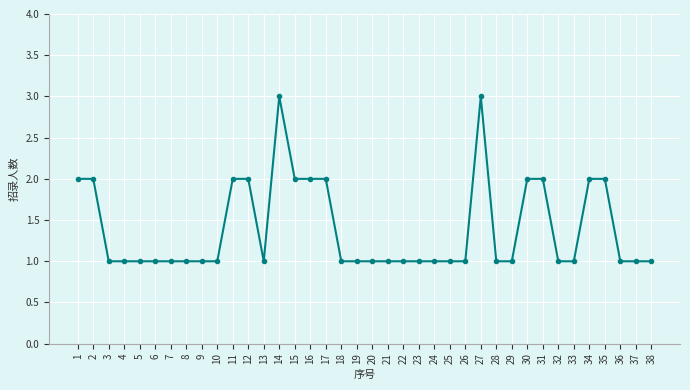

What is the difference between the second highest and second lowest values?

2